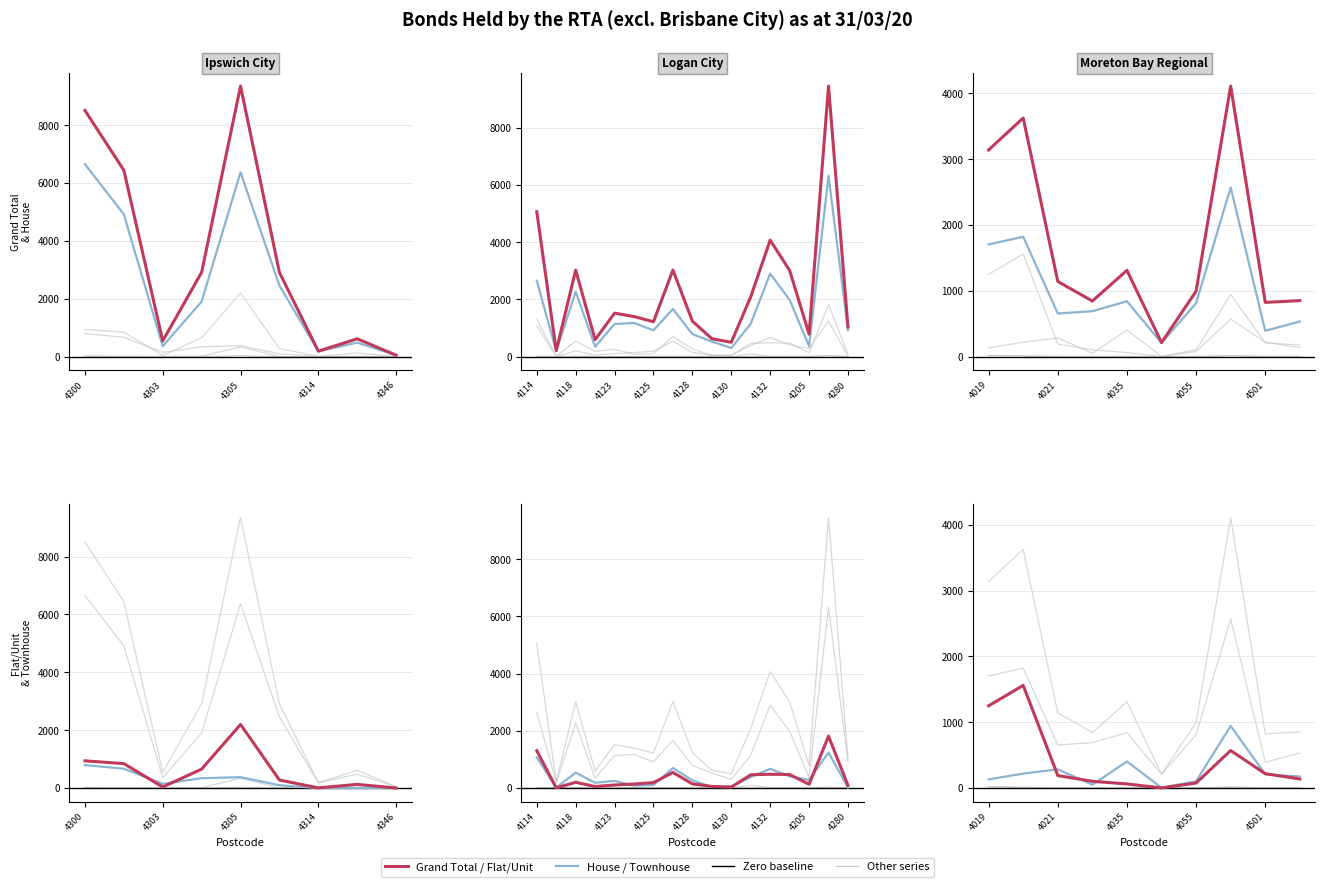

At how many categories does at least one series exceed 1237?

4